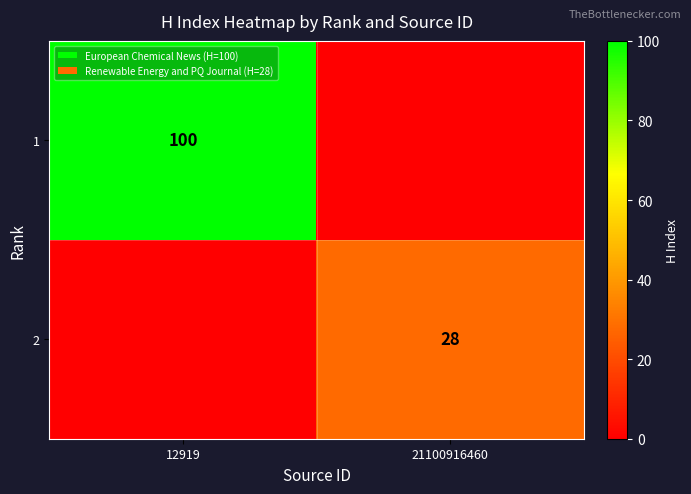

The value of 2 at 21100916460 is 19. True or false?

False